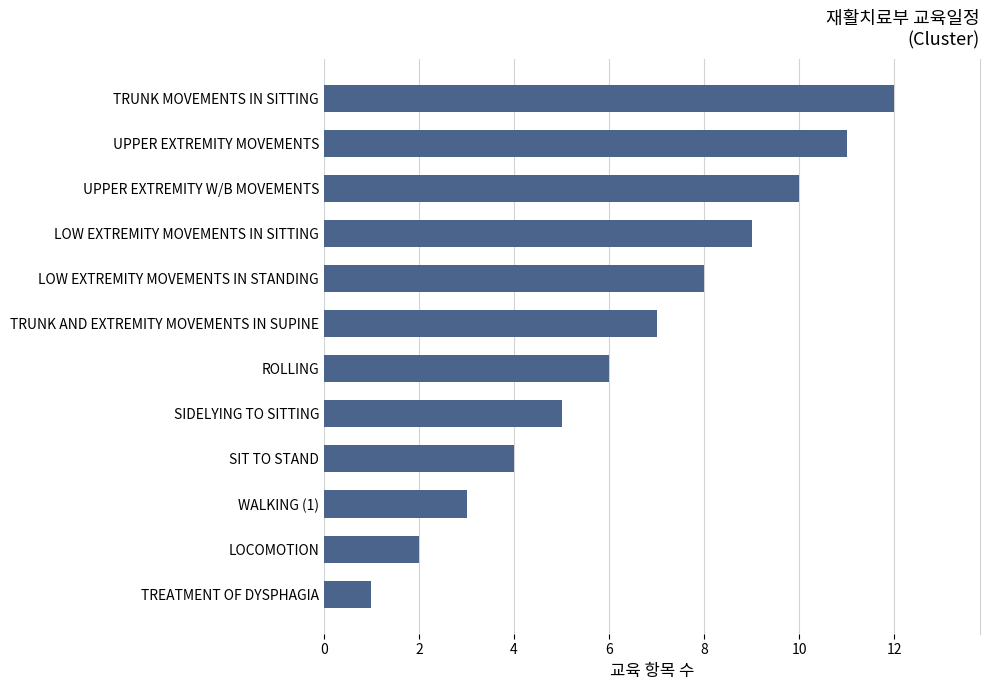

What is the difference between the maximum and second lowest values?

10